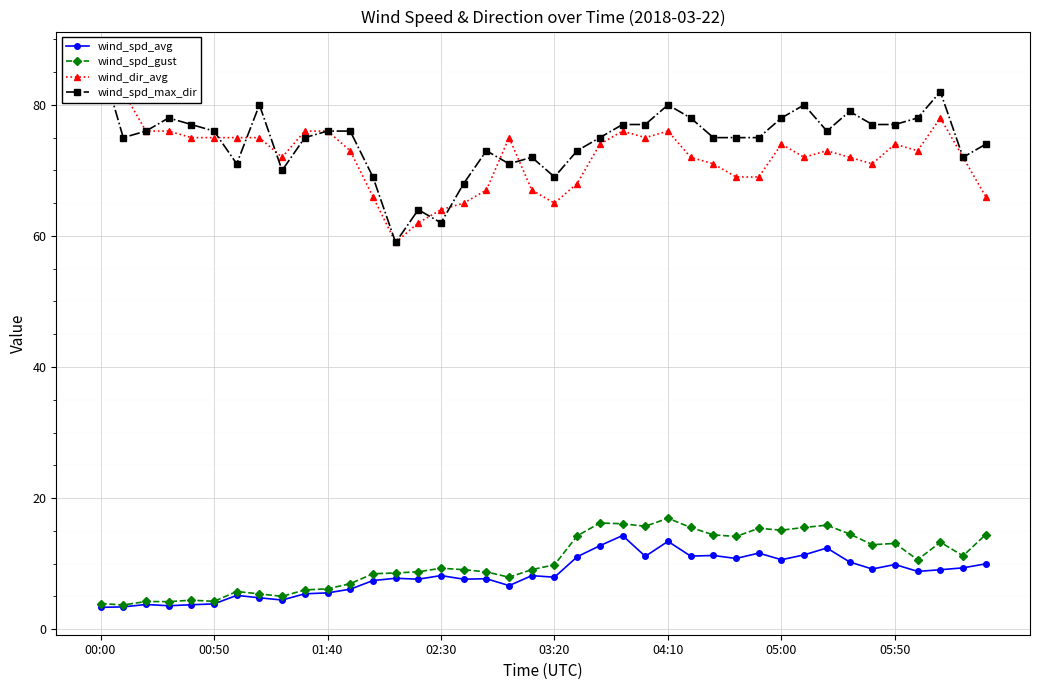

The wind_spd_gust series shows 30.1 at 04:10. True or false?

False